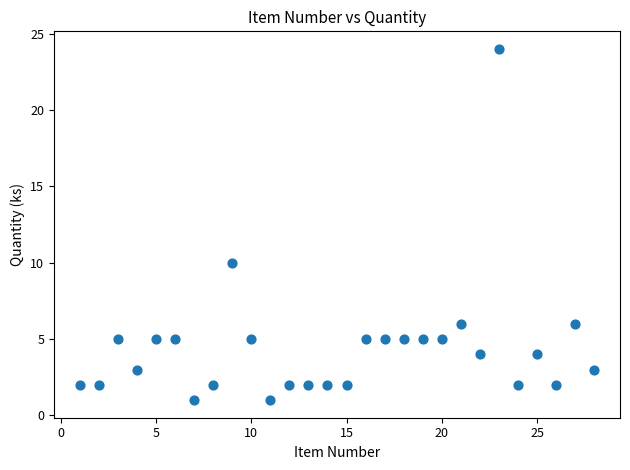

What is the range of Y values (max minus min)?

23